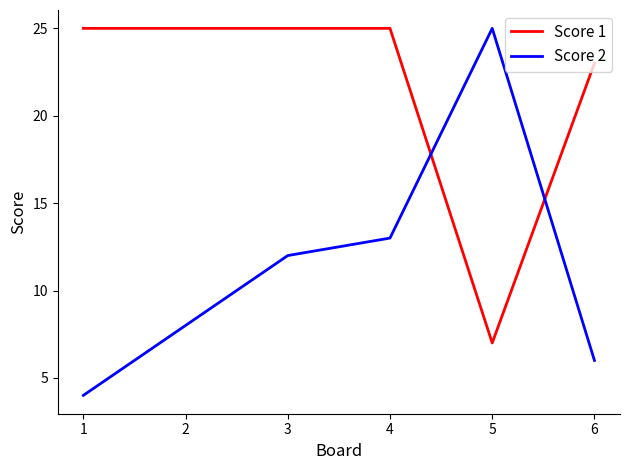

The value of Score 2 at 6 is 10. True or false?

False